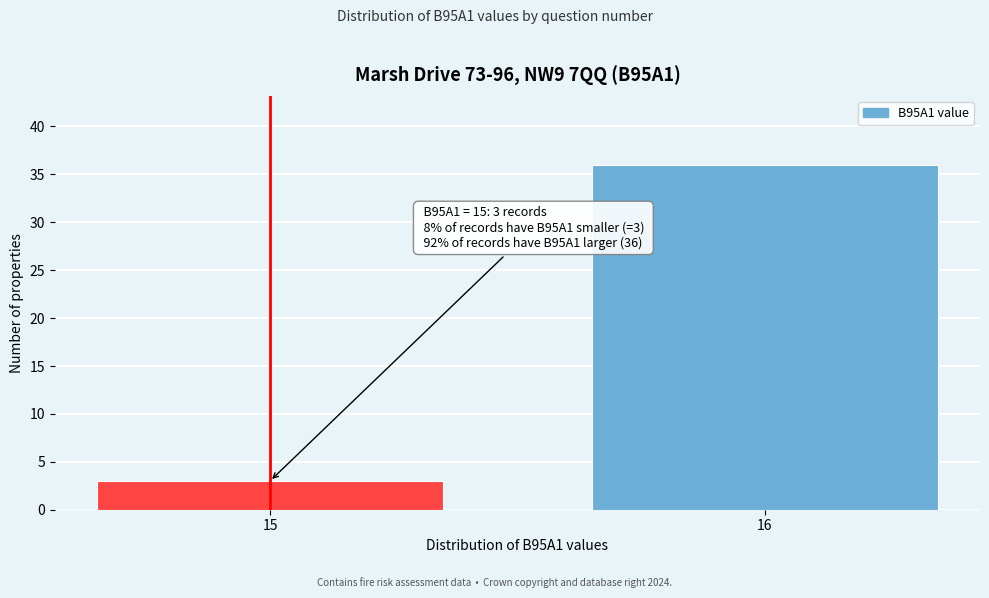

Reading right to left, extract all data points from this chart.

16=36	15=3